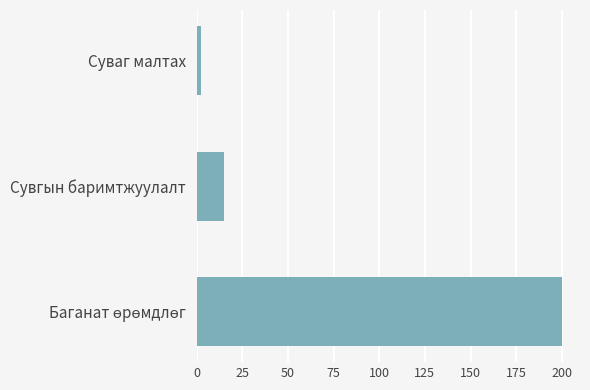

Which has a higher value, Сувгын баримтжуулалт or Суваг малтах?

Сувгын баримтжуулалт